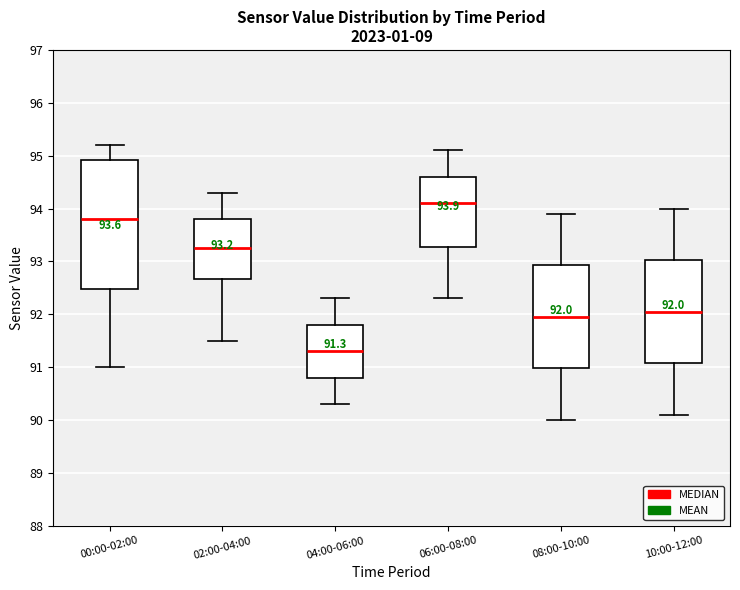

Which box has the highest median line?

06:00-08:00